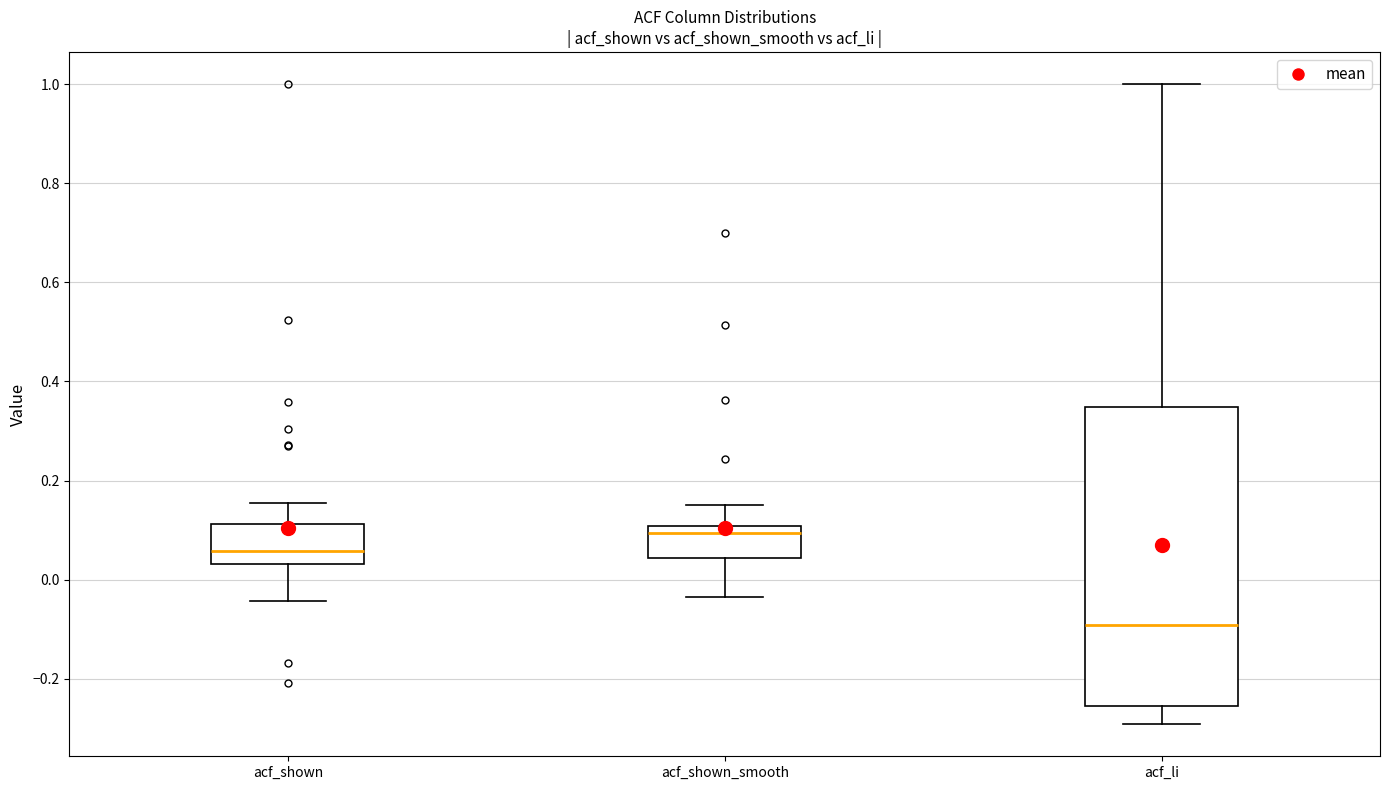

Which box has the lowest median line?

acf_li